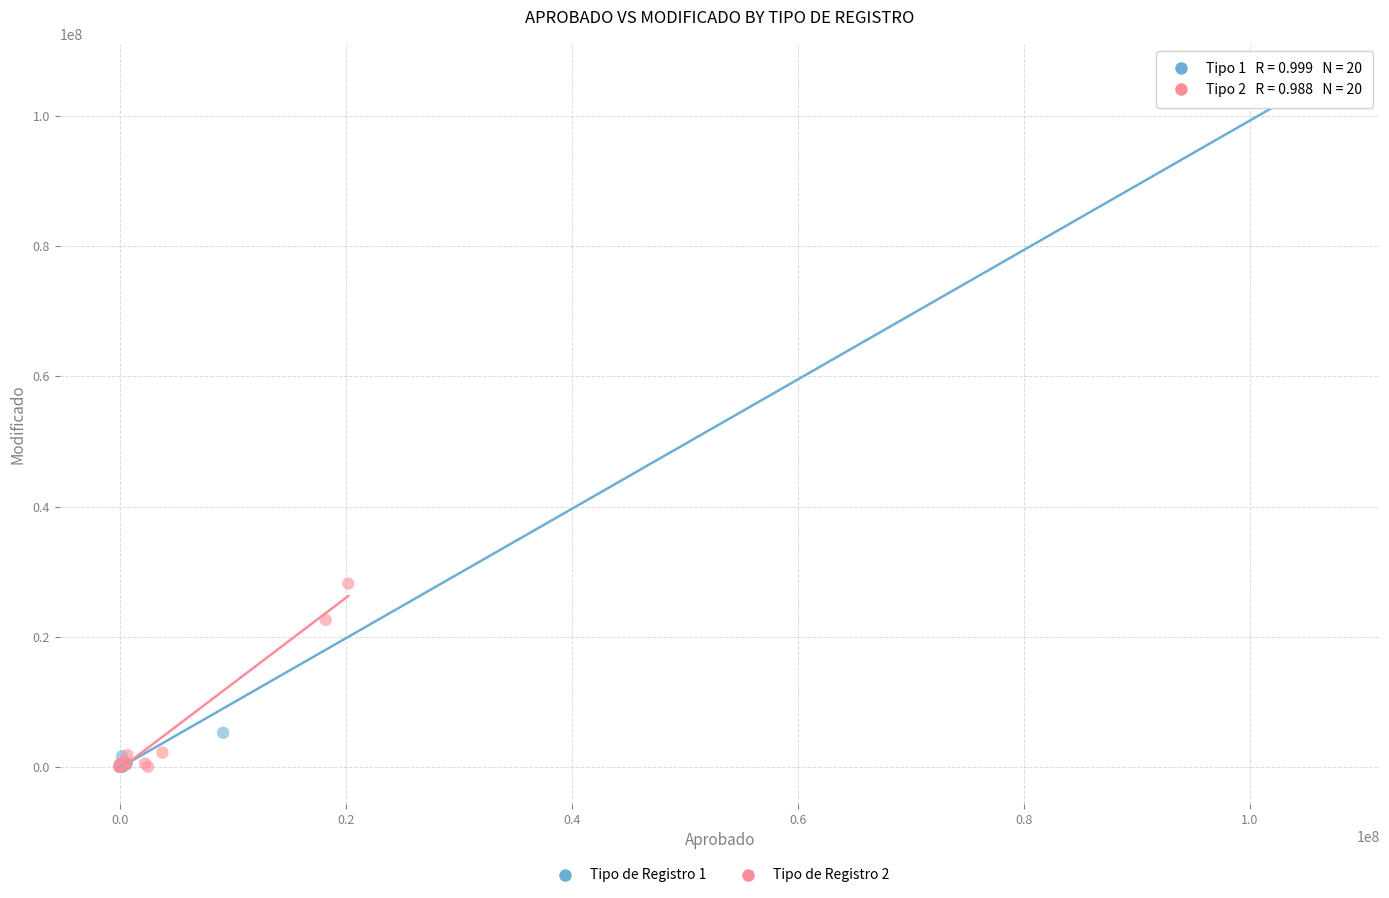

Which series has the widest spread of Y values?

Tipo de Registro 1